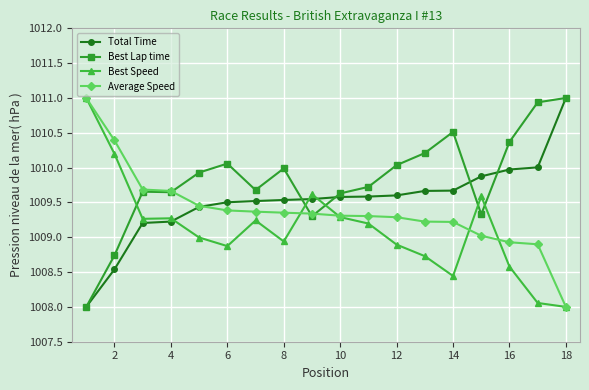

What is the minimum value for Best Lap time?

1008.0